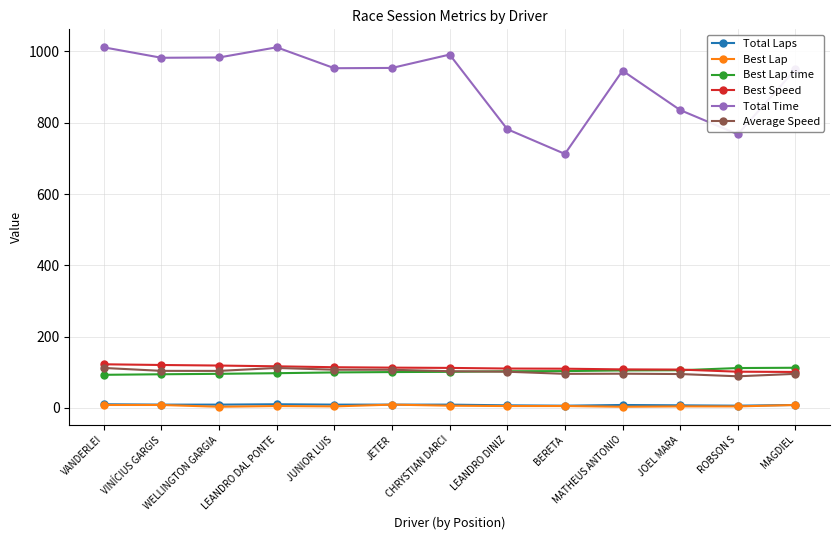

The Best Lap time series shows 111.7 at ROBSON S. True or false?

True